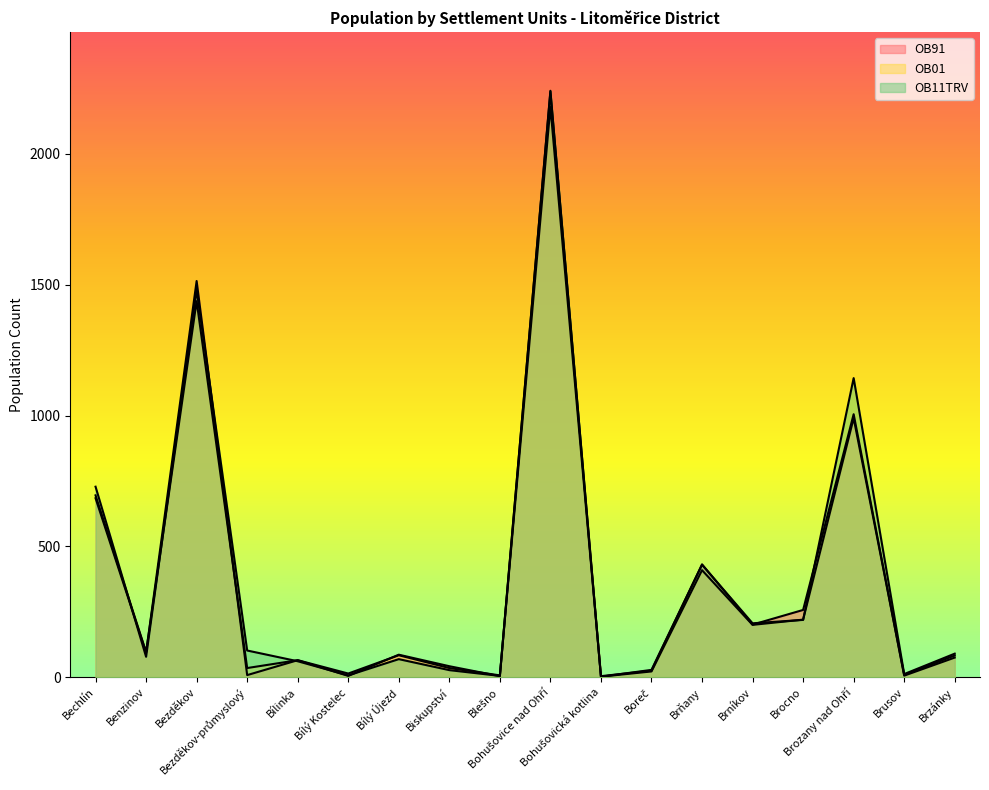

At which label is OB91 closest to 1091?

Brozany nad Ohří